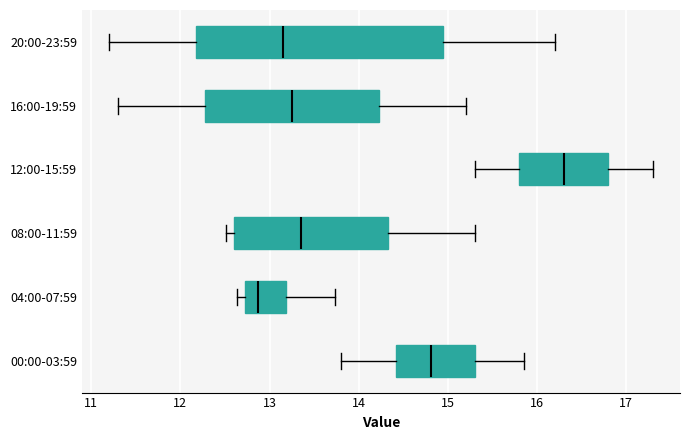

Where is the right edge of the box for 04:00-07:59 on the x-axis? The values are not printed on the chart, so give them approximately, as read against the axis.

13.2